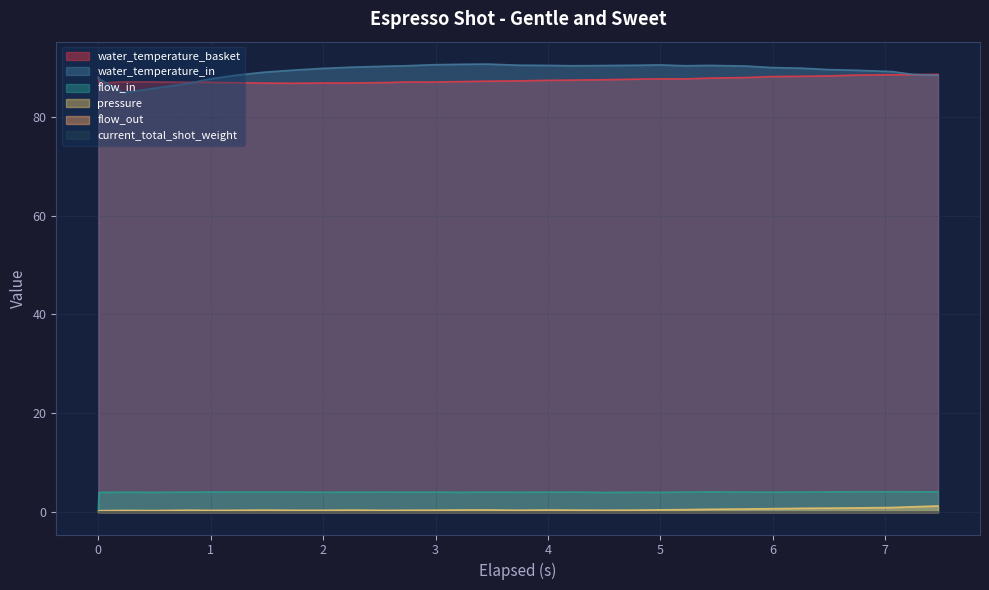

What is the total value across all series at 0?

178.8